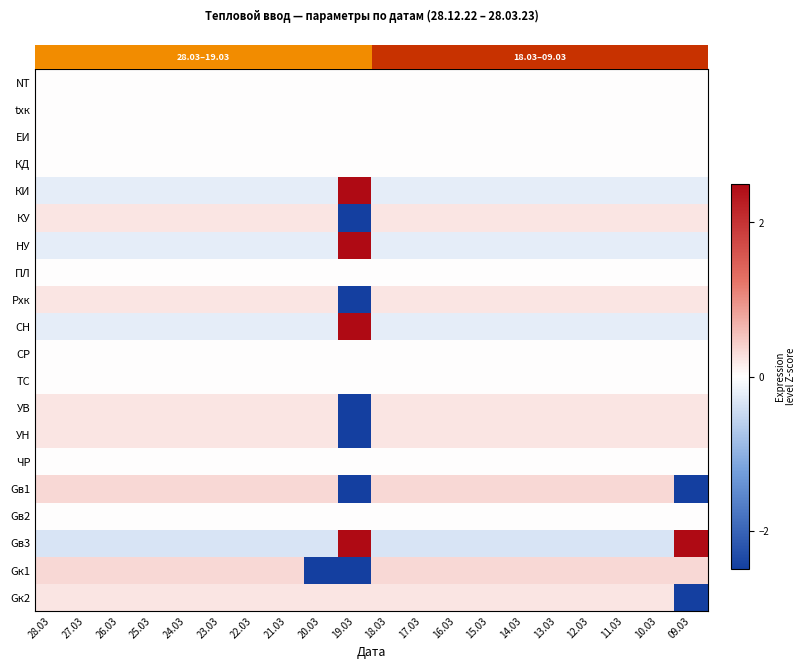

At which category is the sum across all series the highest?

28.03